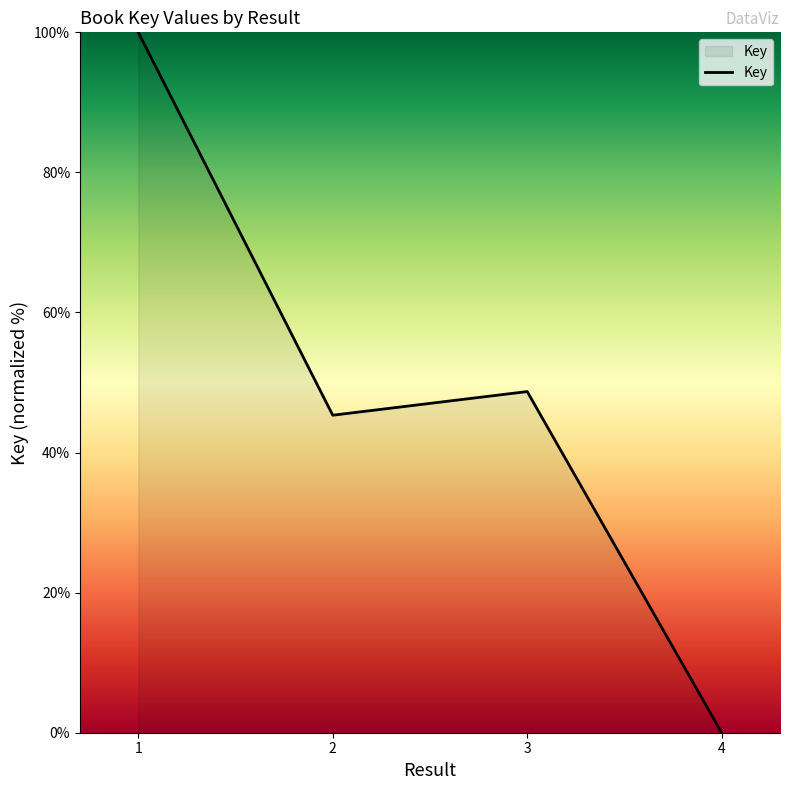

Which has a higher value, 3 or 1?

1